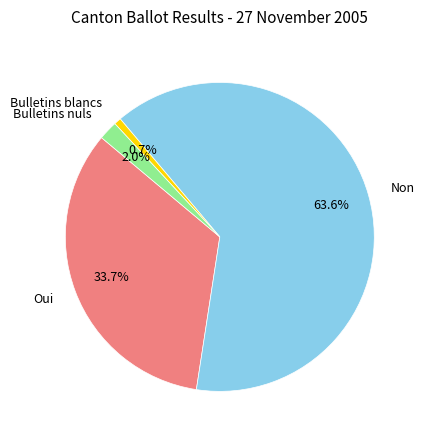

To the nearest percent, what percentage of the pie is Bulletins blancs?

1%